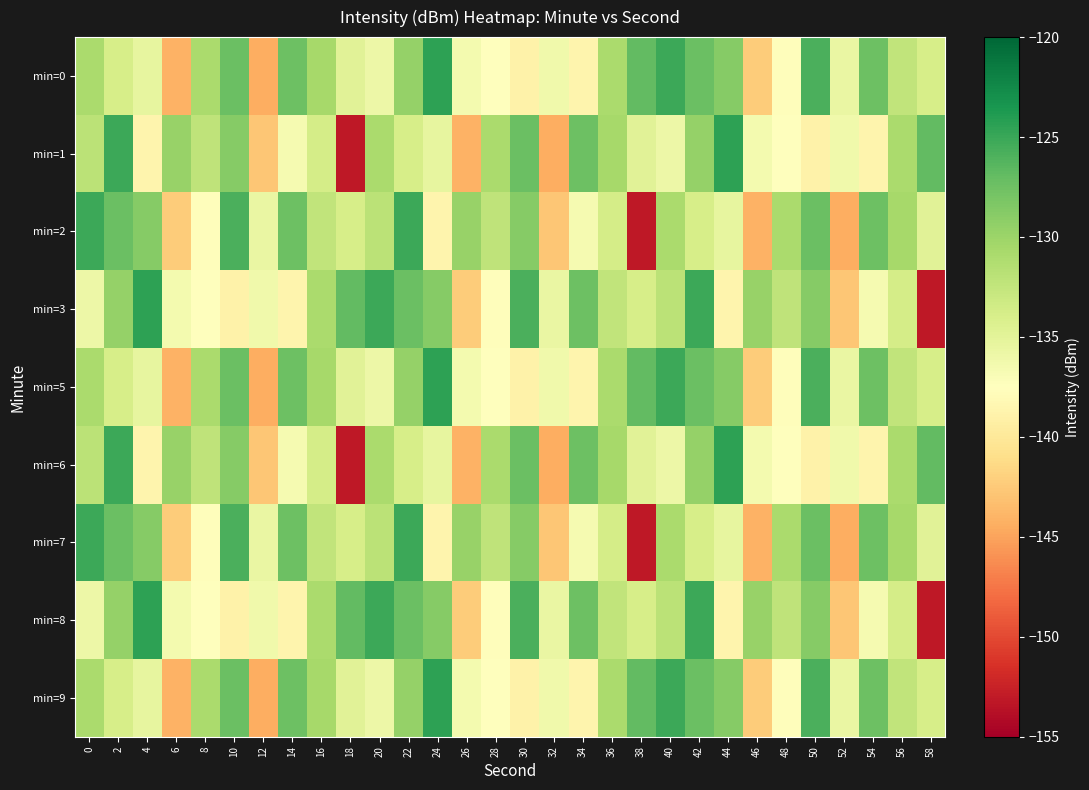

Which has a higher value, 16 or 30?

16